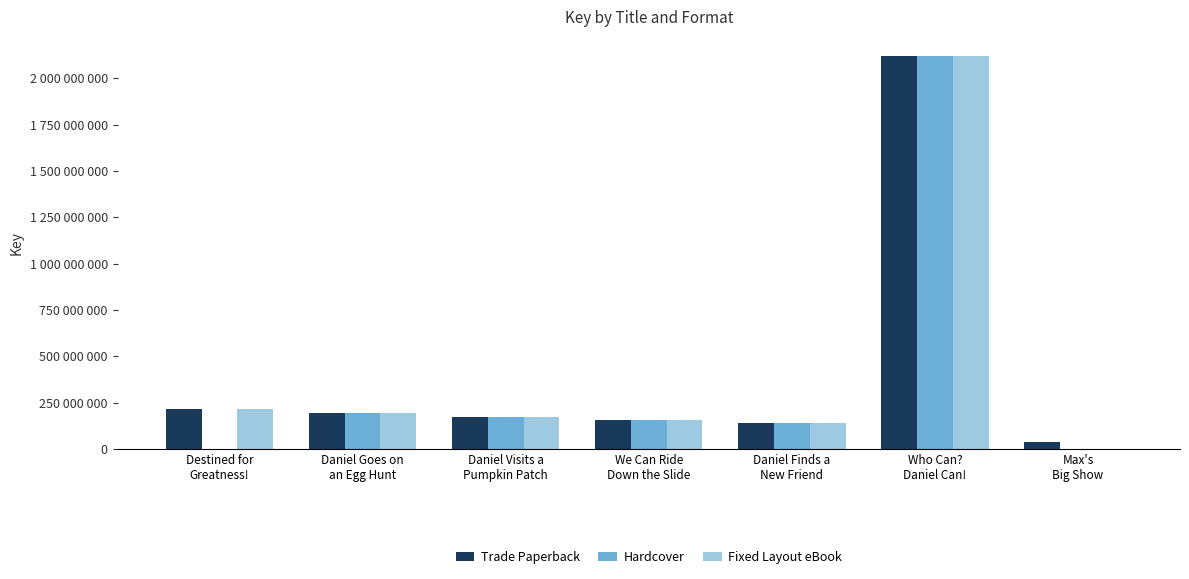

At which category does the chart reach its peak across all series?

Who Can?
Daniel Can!